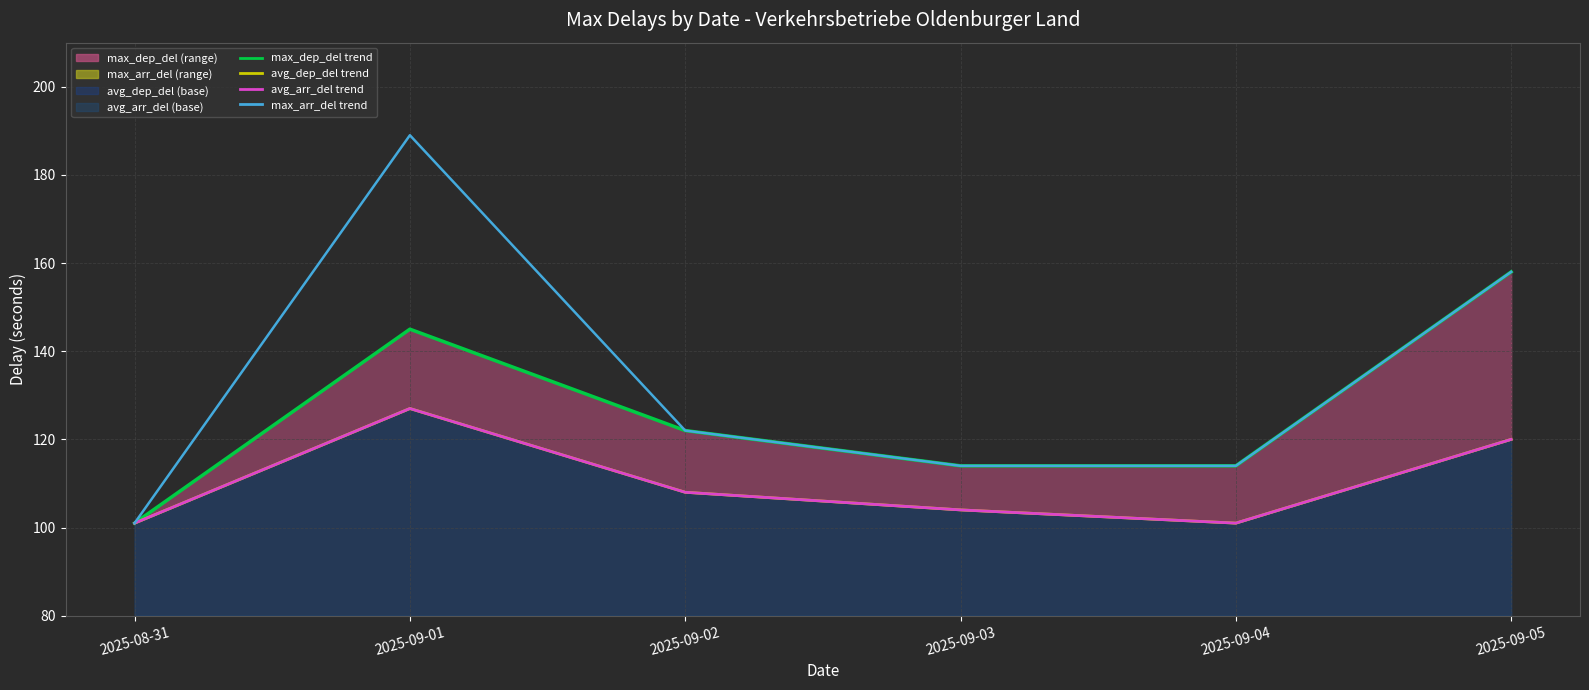

Which series has the largest range (max minus min)?

max_arr_del trend